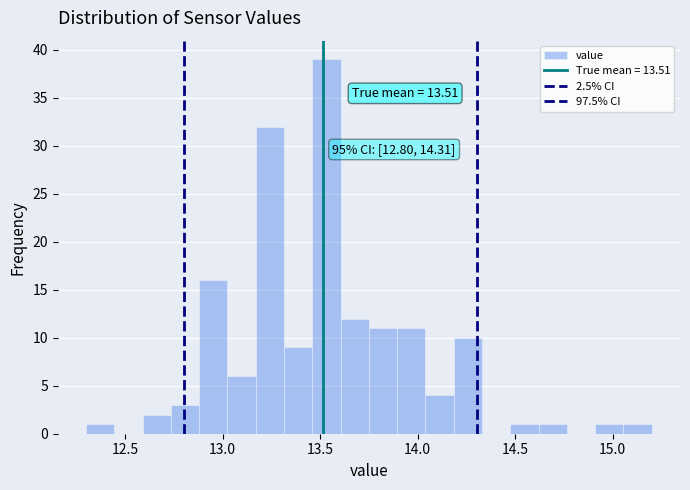

Around what value on the x-axis is the tallest bar? Give the approximate position of its centre, as read against the axis.

13.55